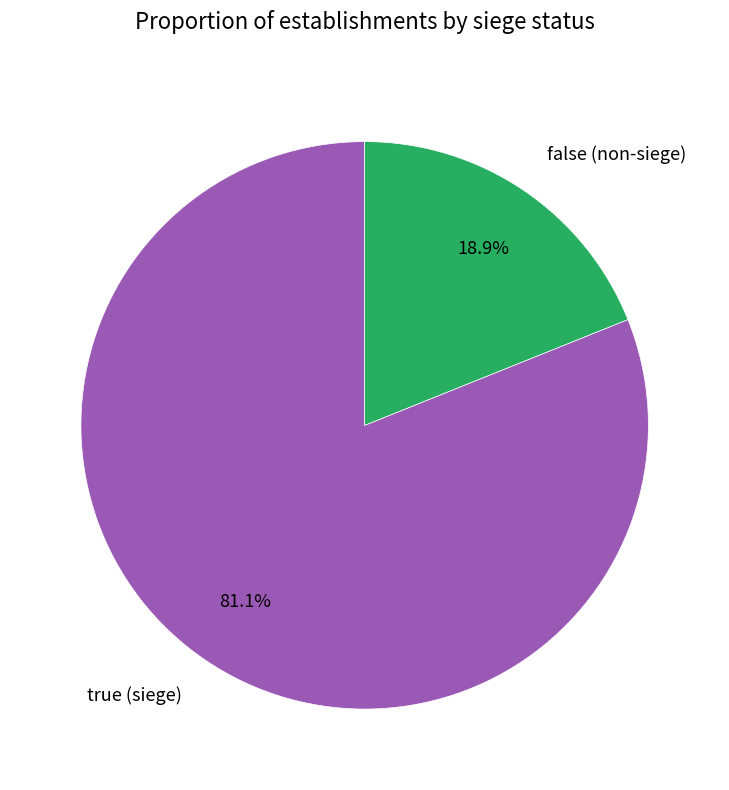

Is the sum of false and true greater than half?

Yes